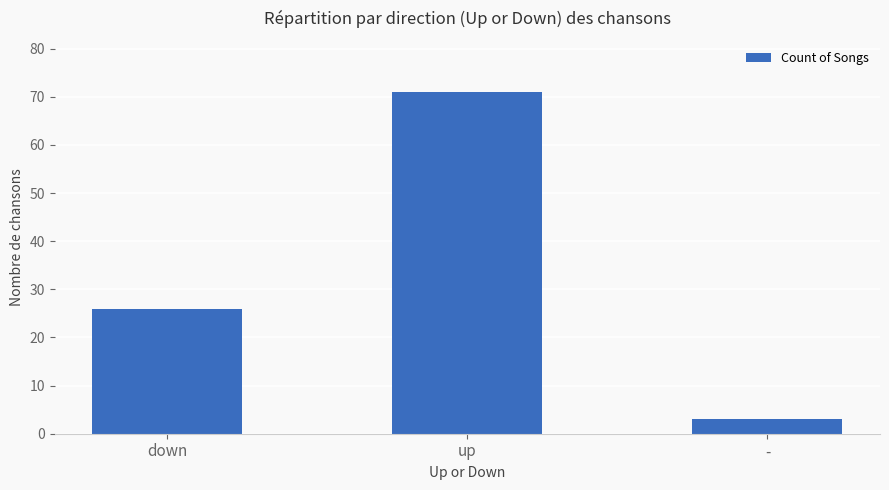

Reading right to left, what are all the values shown in this chart?

3	71	26